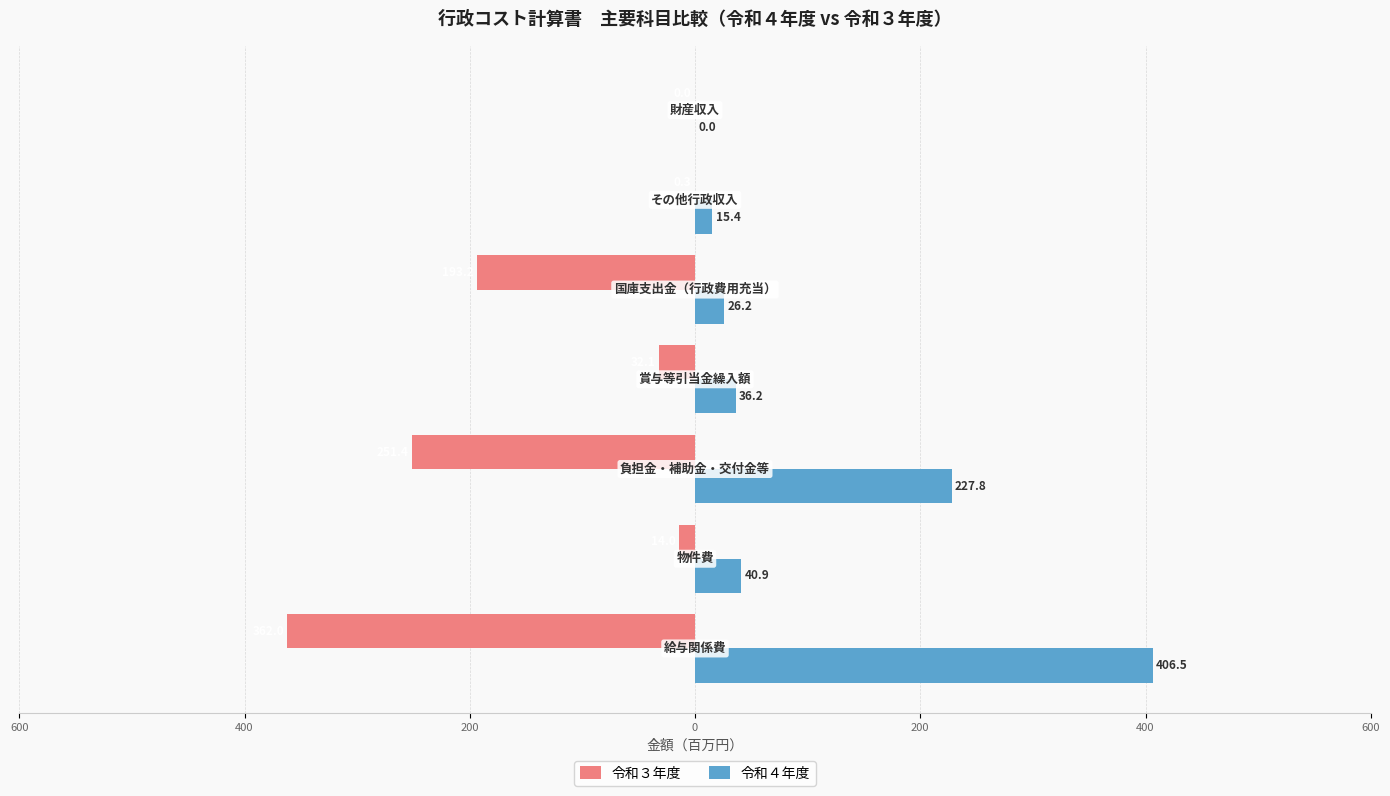

What is the difference between the maximum and minimum values in the 令和４年度 series?

406.5